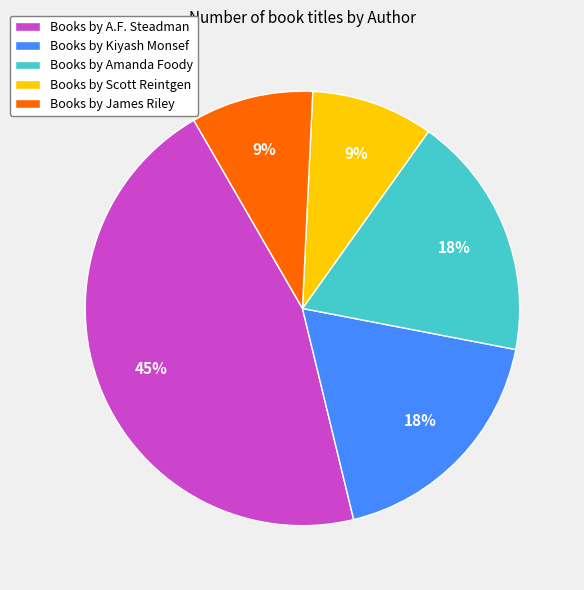

To the nearest percent, what is the combined percentage of Books by Amanda Foody and Books by A.F. Steadman?

64%